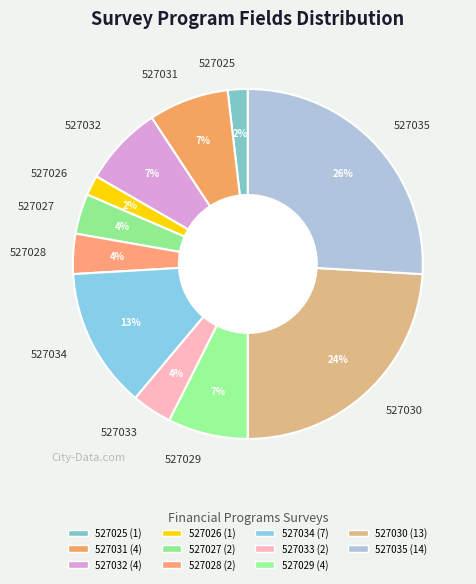

To the nearest percent, what percentage of the pie is 527026?

2%